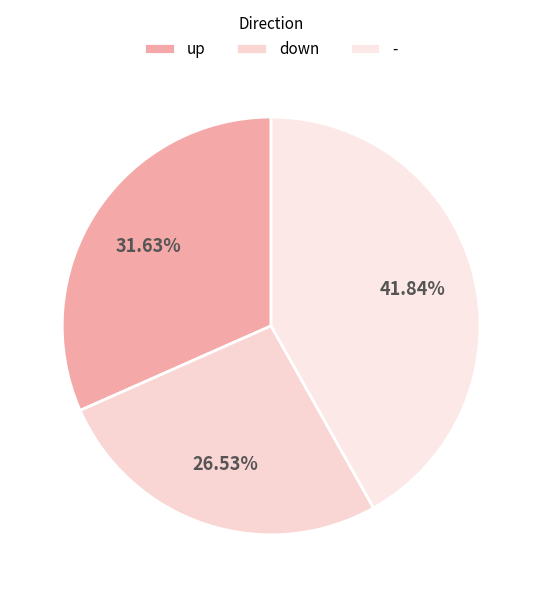

How much of the chart is everything except down?

73.5%